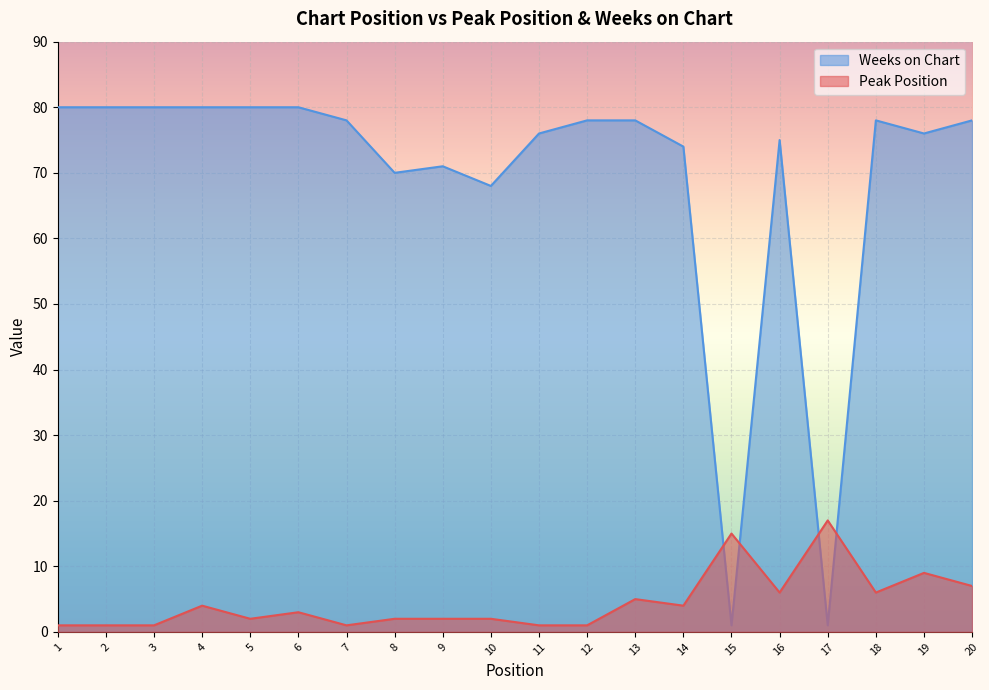

Reading right to left, extract all data points from this chart.

Peak Position: 20=7	19=9	18=6	17=17	16=6	15=15	14=4	13=5	12=1	11=1	10=2	9=2	8=2	7=1	6=3	5=2	4=4	3=1	2=1	1=1
Weeks on Chart: 20=78	19=76	18=78	17=1	16=75	15=1	14=74	13=78	12=78	11=76	10=68	9=71	8=70	7=78	6=80	5=80	4=80	3=80	2=80	1=80